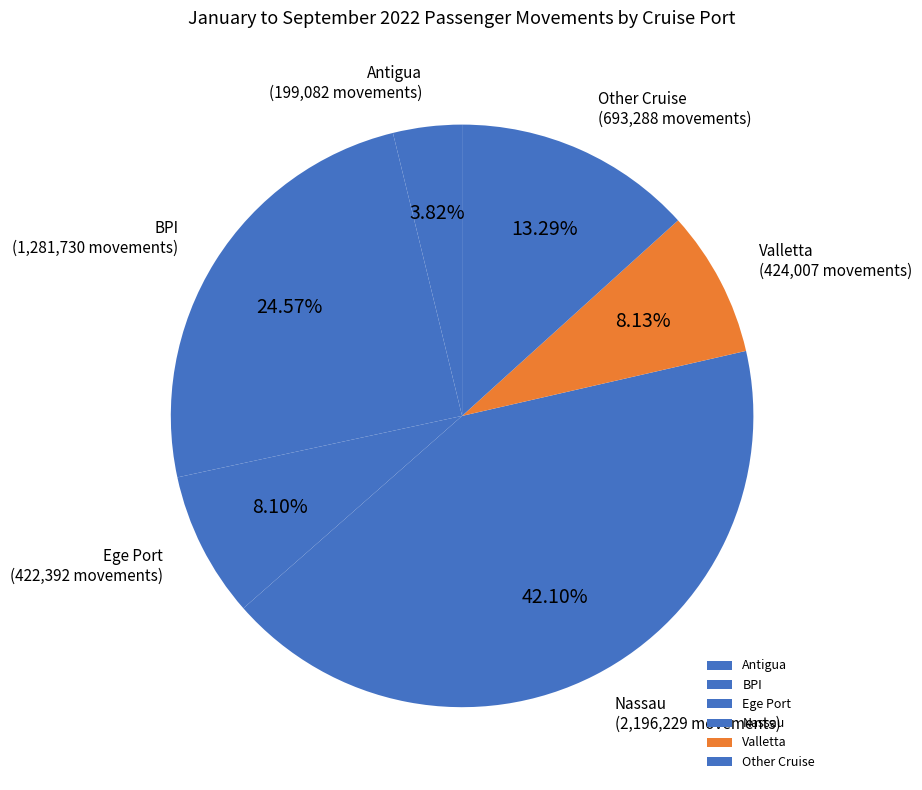

Which category has the smallest portion of the pie?

Antigua